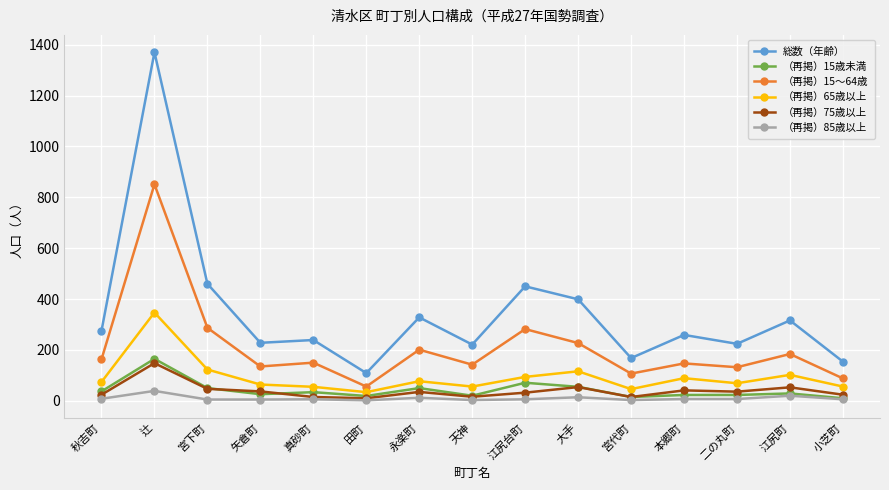

True or false: （再掲）85歳以上 has more than 1 points higher than both neighbors.

True